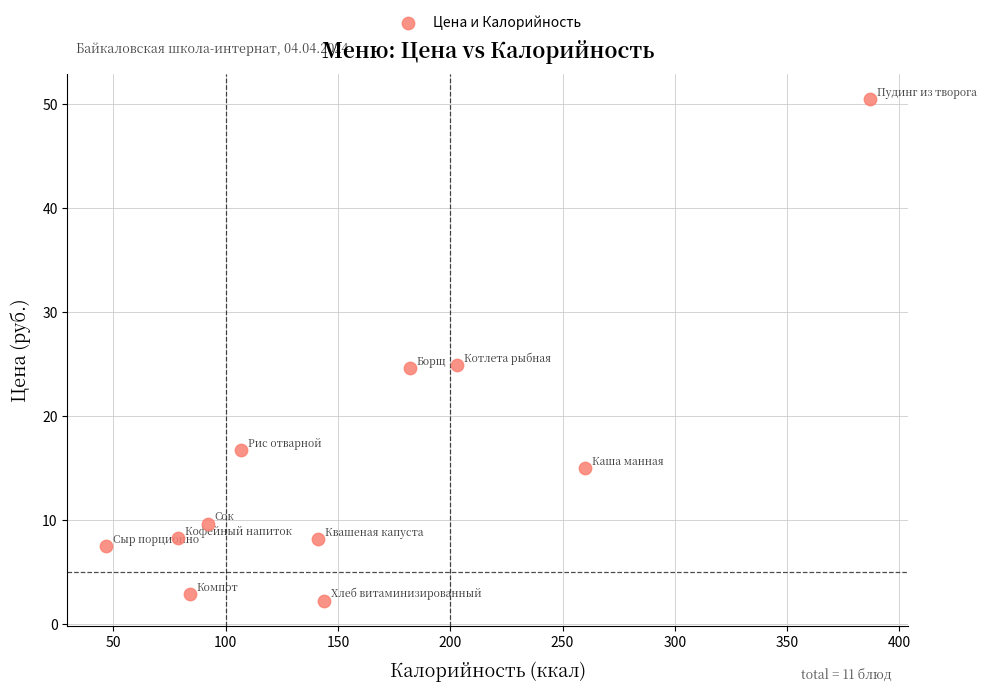

What is the average Y value?

15.4